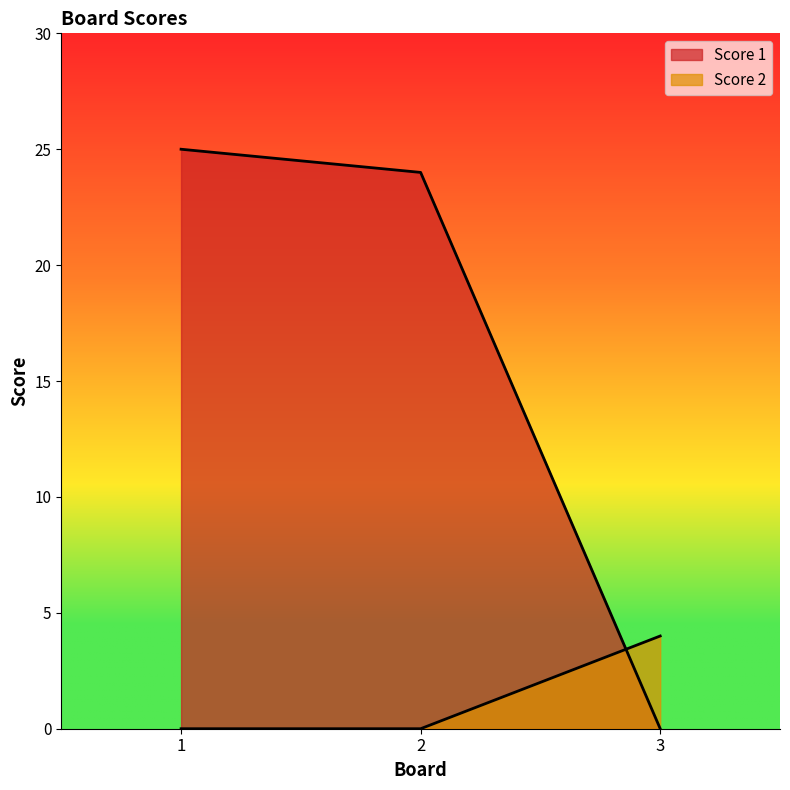

Is it true that Score 1 equals -12 at 3?

False